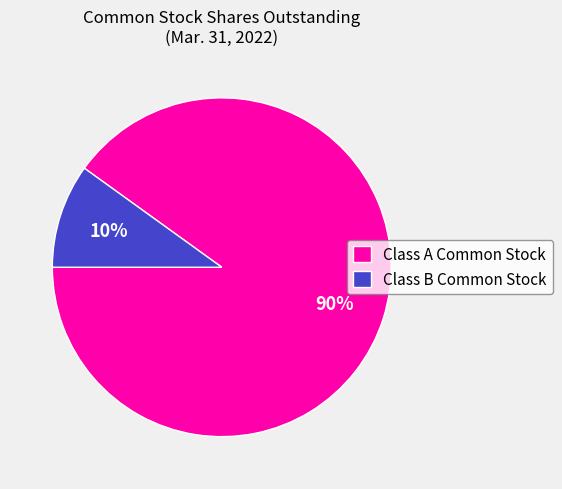

Which slice is the smallest?

Class B Common Stock